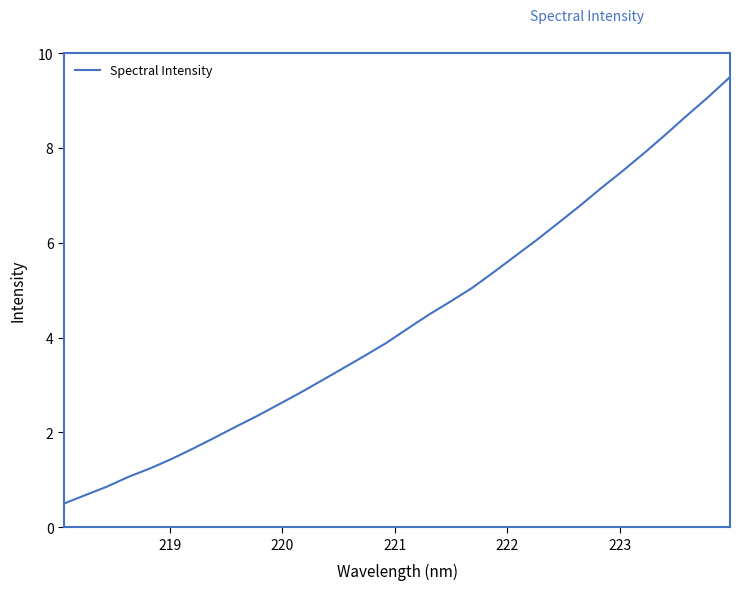

What is the difference between the second highest and minimum values?

8.6